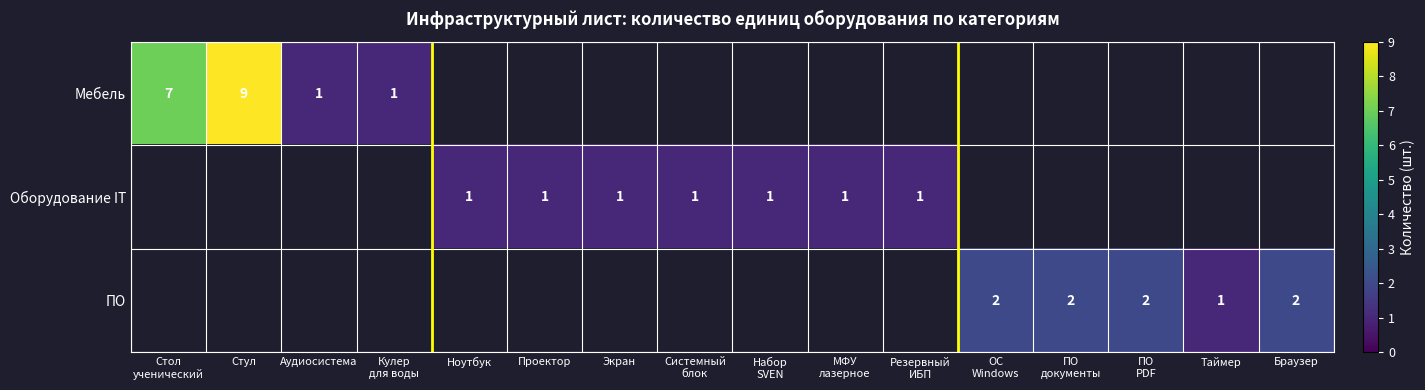

How many distinct data groups are displayed?

3